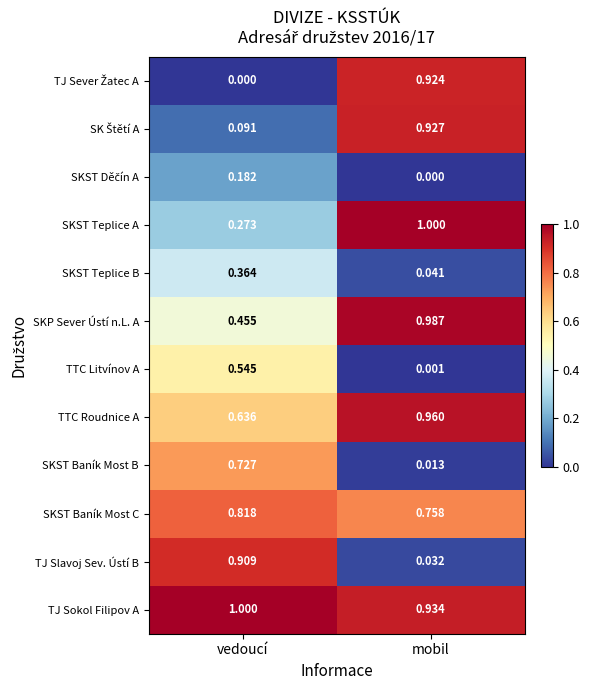

At which label does SKP Sever Ústí n.L. A reach its minimum?

vedoucí